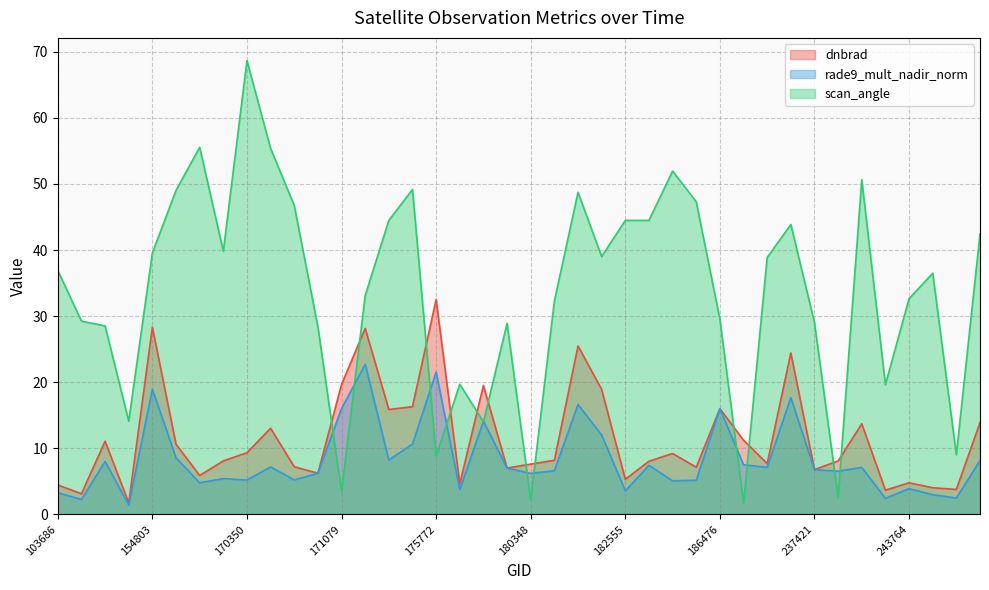

At which category does the chart reach its minimum across all series?

154607